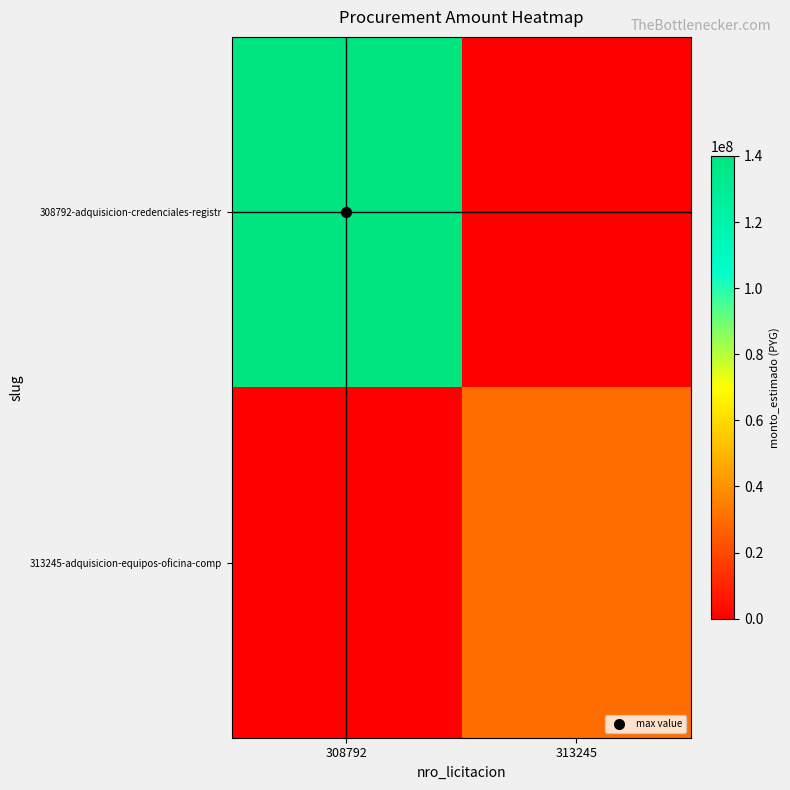

What is the spread (max minus min) of values at 308792?

140000000